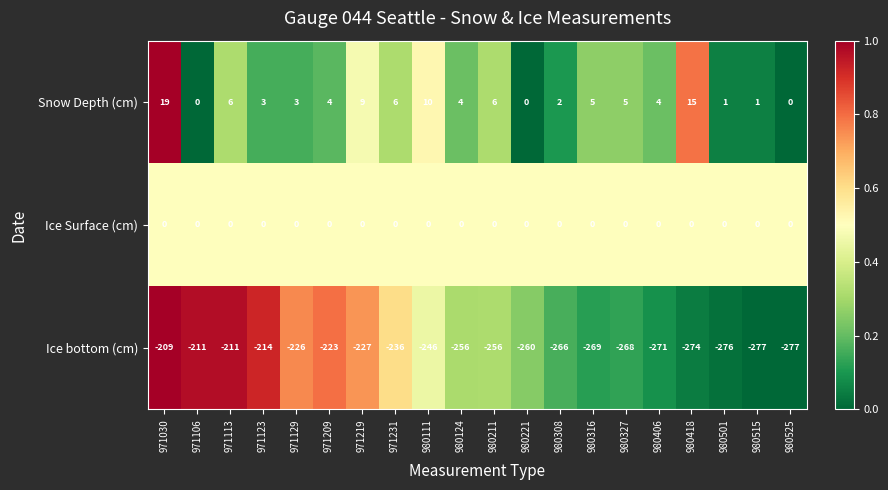

List the series in order of their peak value, highest first.

Snow Depth (cm), Ice Surface (cm), Ice bottom (cm)